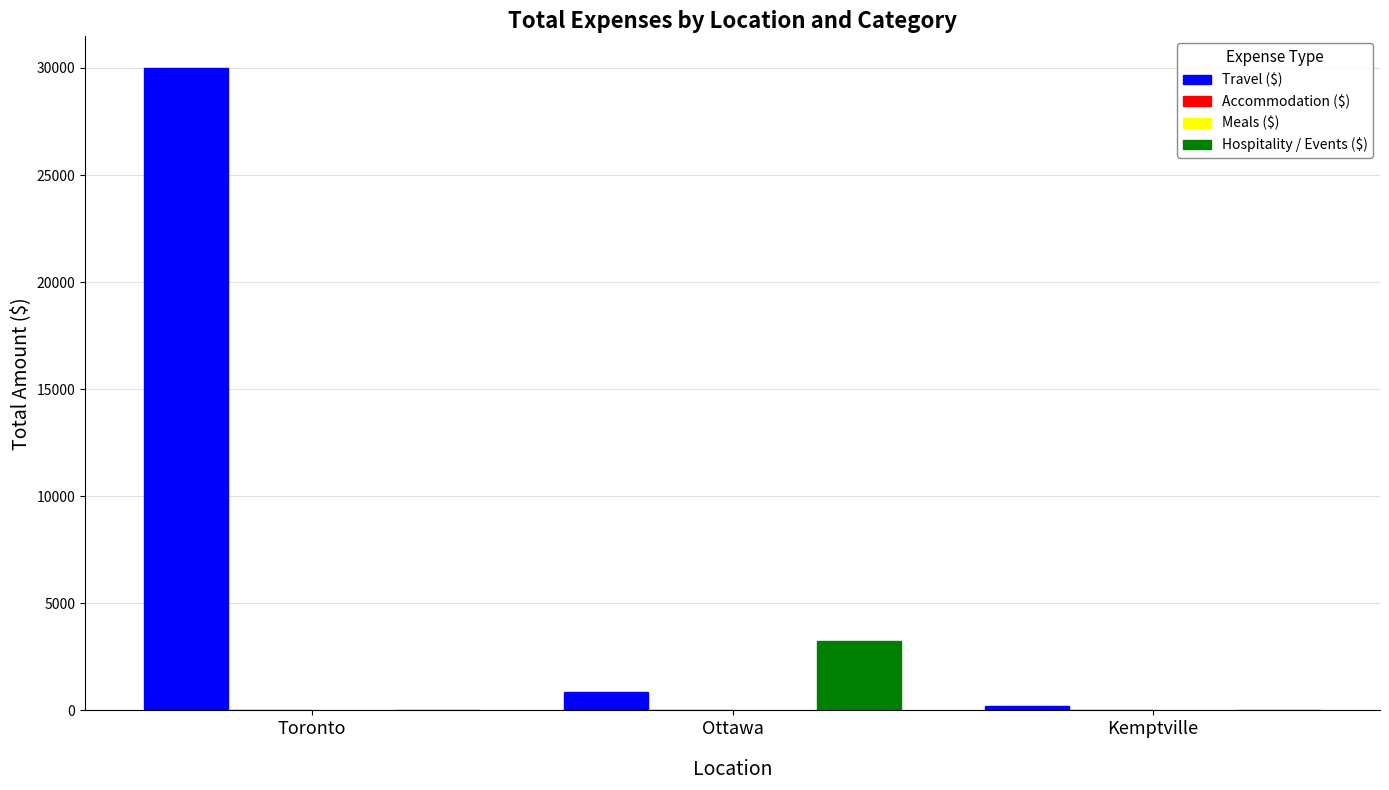

Rank the categories by Hospitality / Events ($) value from lowest to highest.

Toronto, Kemptville, Ottawa